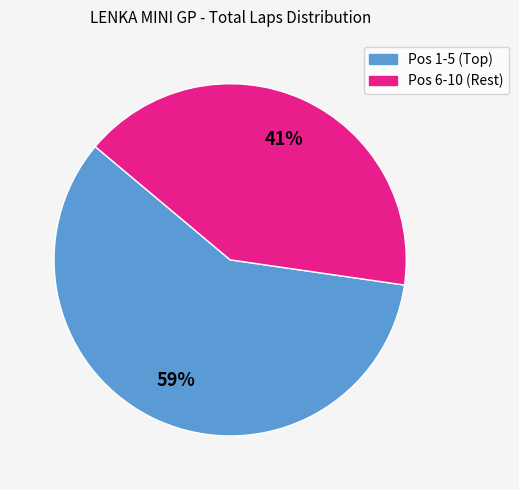

To the nearest percent, what is the average slice percentage?

50%